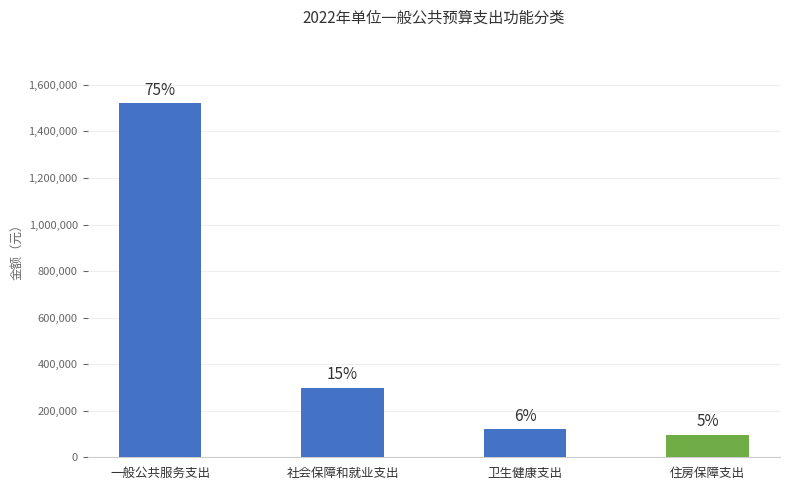

How many bars are there in total?

4